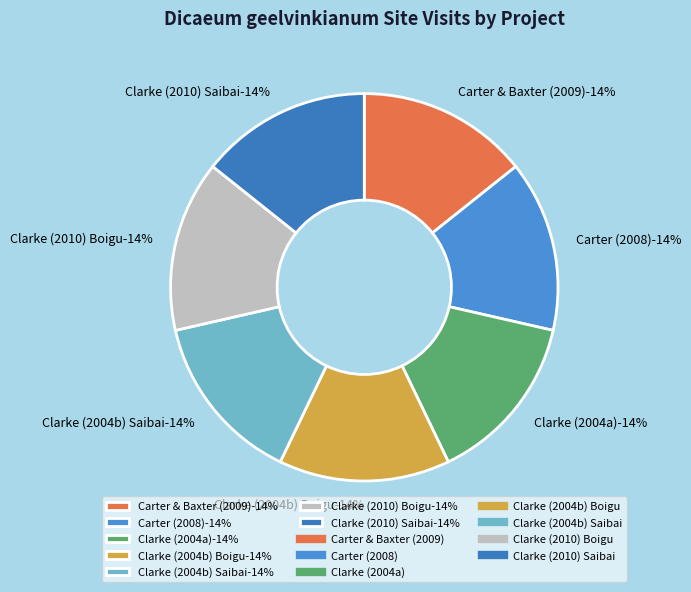

What percentage is the Clarke (2004b) Saibai slice, to the nearest percent?

14%